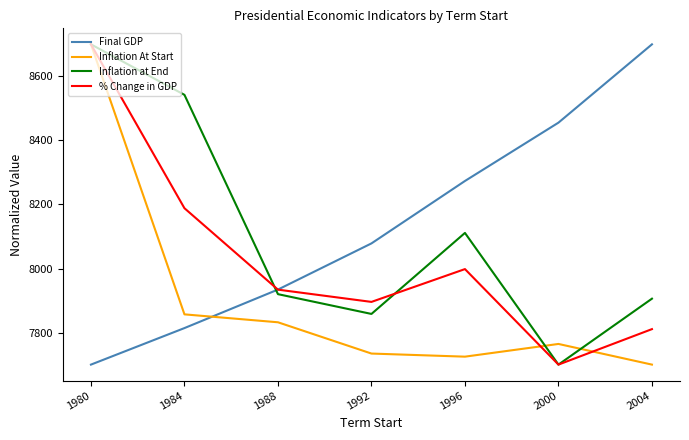

Which series changed the most between 1988 and 1996?

Final GDP